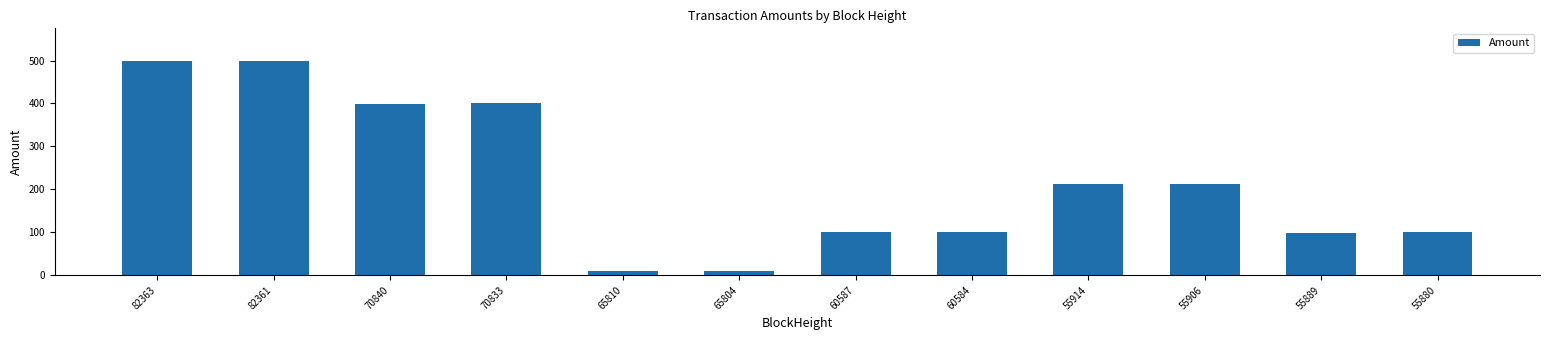

The chart shows a value of 100.0 at 60587. True or false?

True